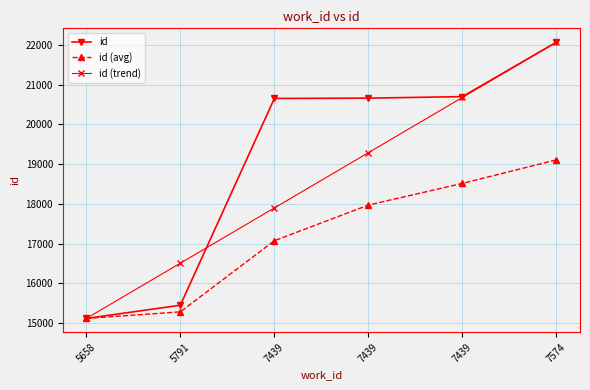

How many data points in id (avg) are less than 17969?

3